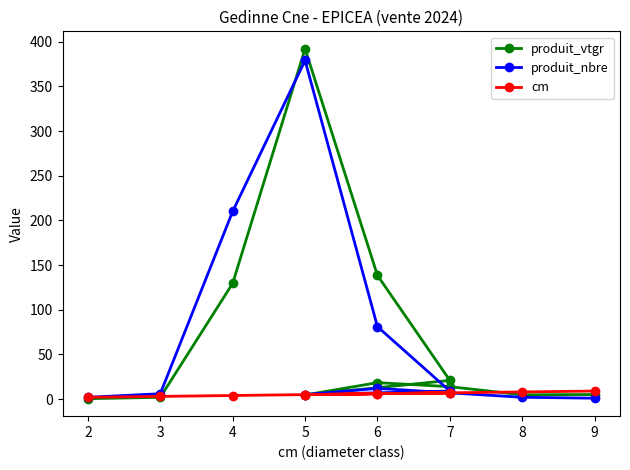

What is the smallest value displayed?

0.5